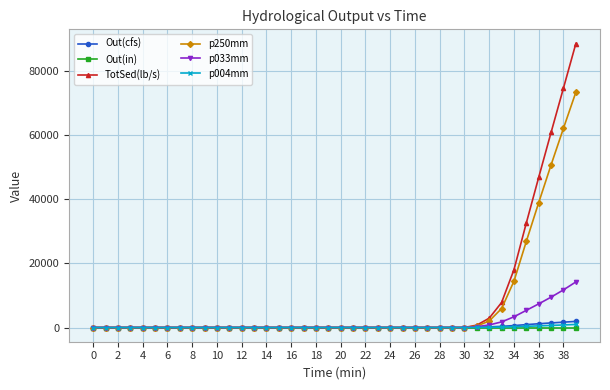

Which series has the widest spread of values?

TotSed(lb/s)